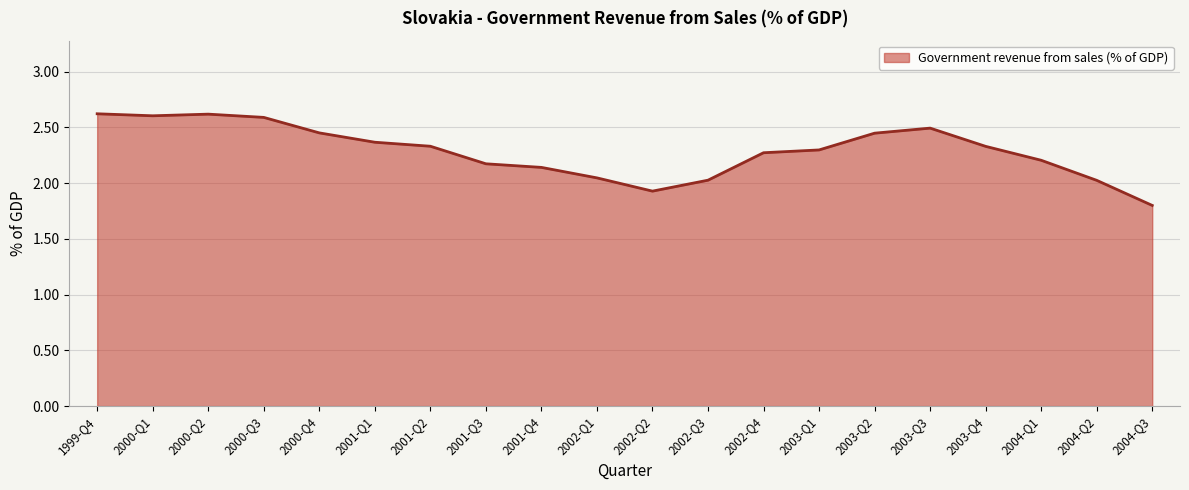

Between 2002-Q4 and 2001-Q2, which is larger?

2001-Q2